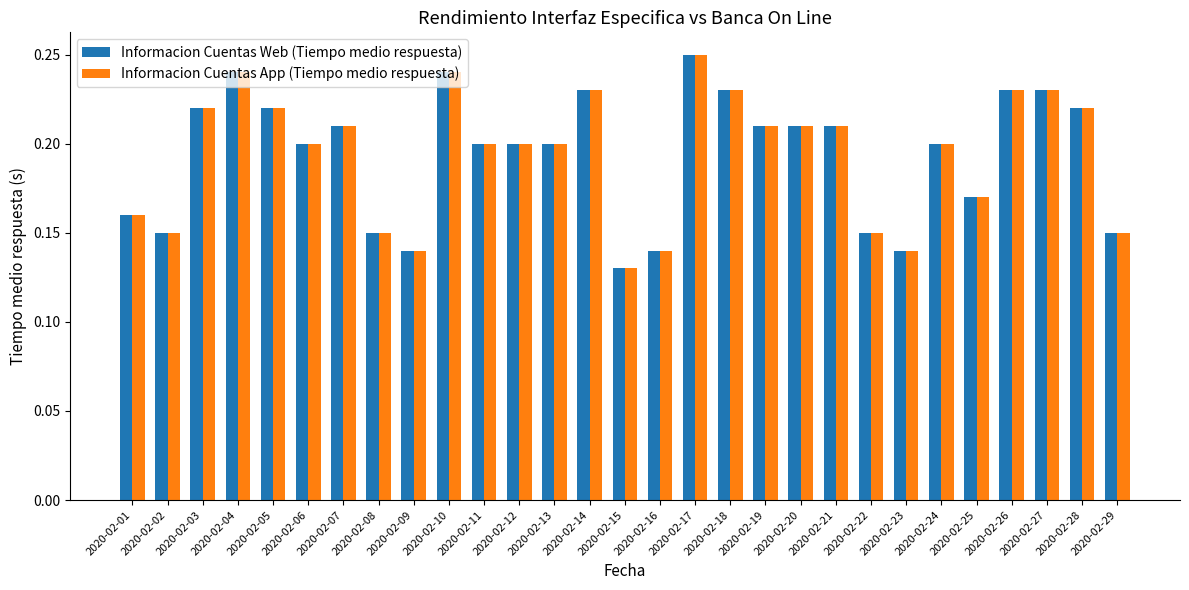

At which category does the chart reach its peak across all series?

2020-02-17